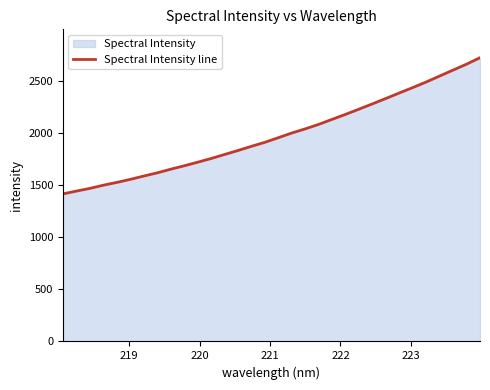

How many values are below 1956?

16